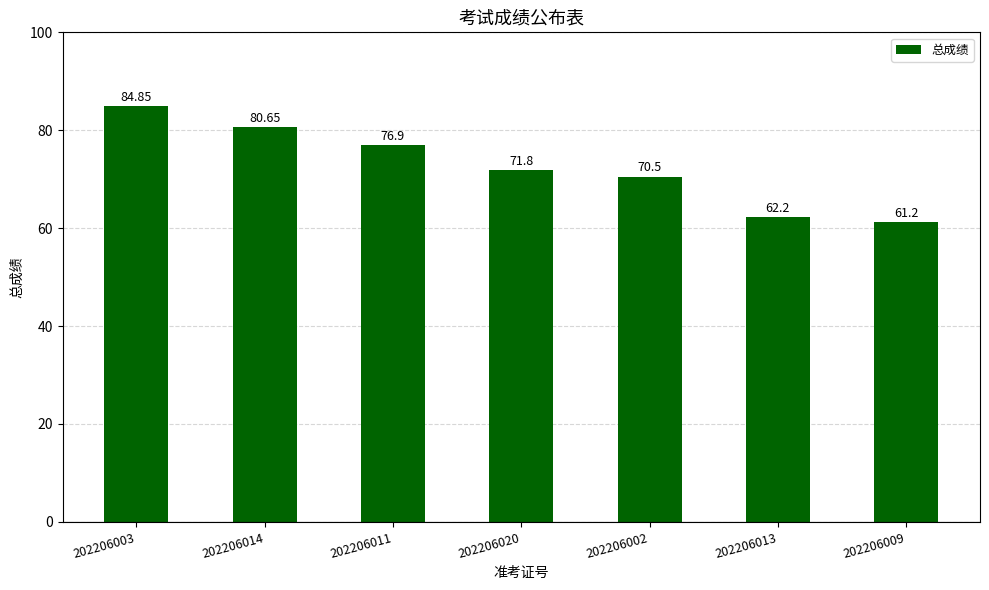

Rank the categories by value from lowest to highest.

202206009, 202206013, 202206002, 202206020, 202206011, 202206014, 202206003